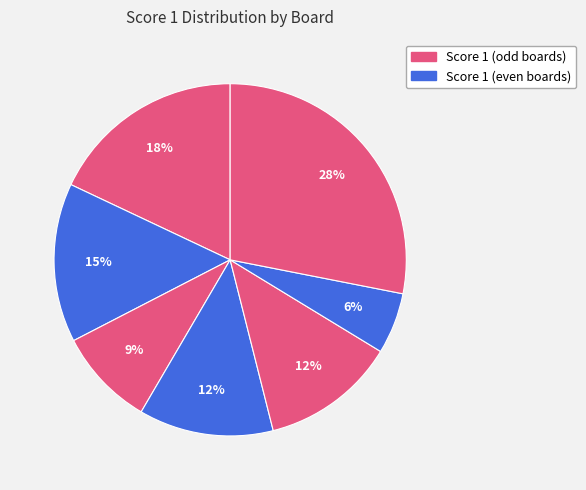

How many segments does this pie chart have?

7